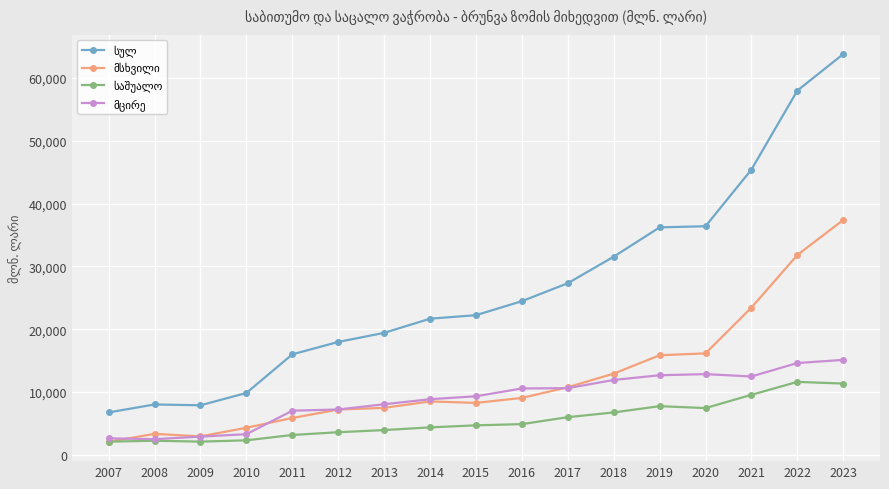

At which category does the chart reach its peak across all series?

2023